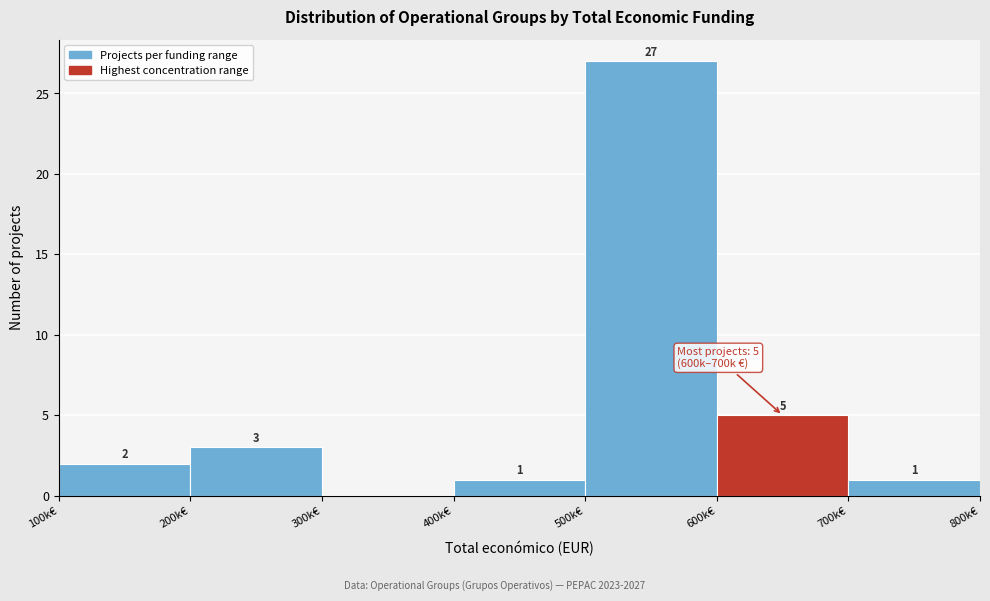

Reading left to right, what are all the values shown in this chart?

100k€=2	200k€=3	300k€=0	400k€=1	500k€=27	600k€=5	700k€=1